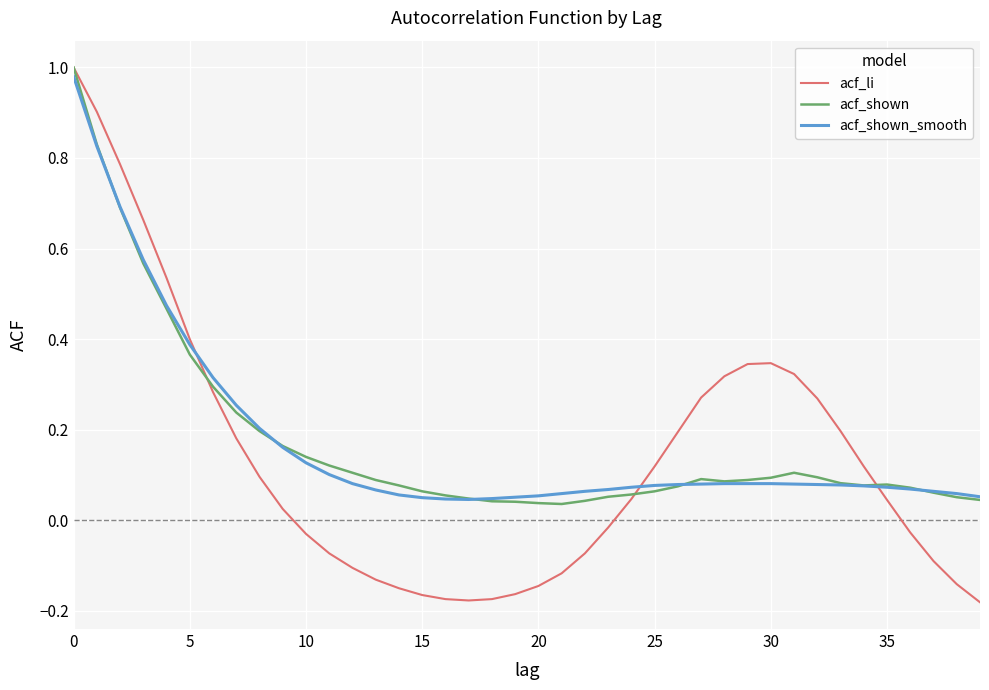

Which series has the largest range (max minus min)?

acf_li